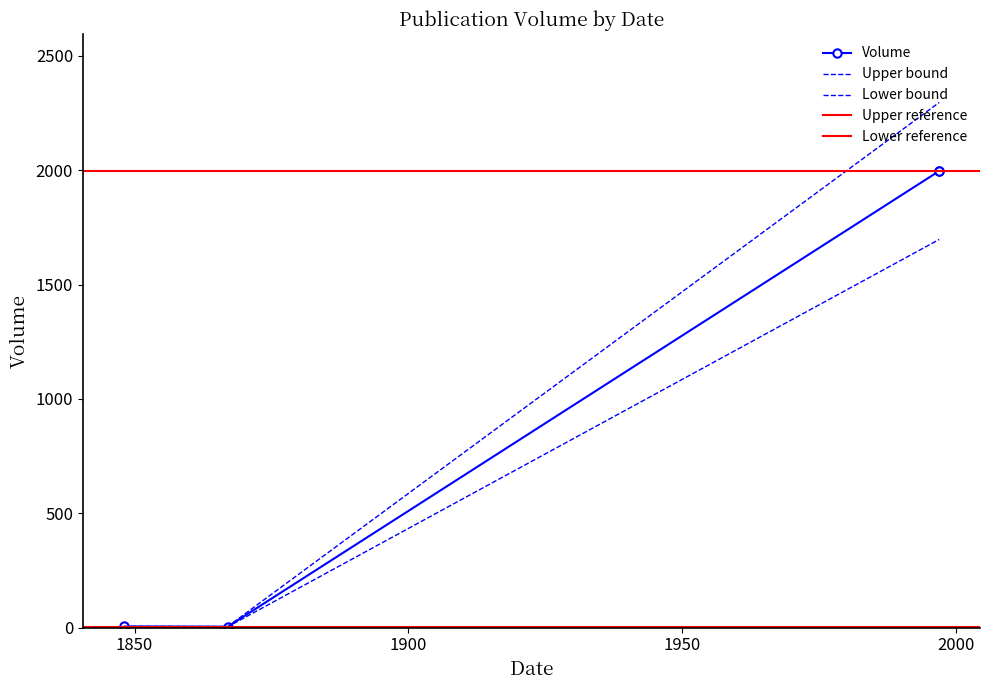

Is this an area chart (filled region under the line)?

No